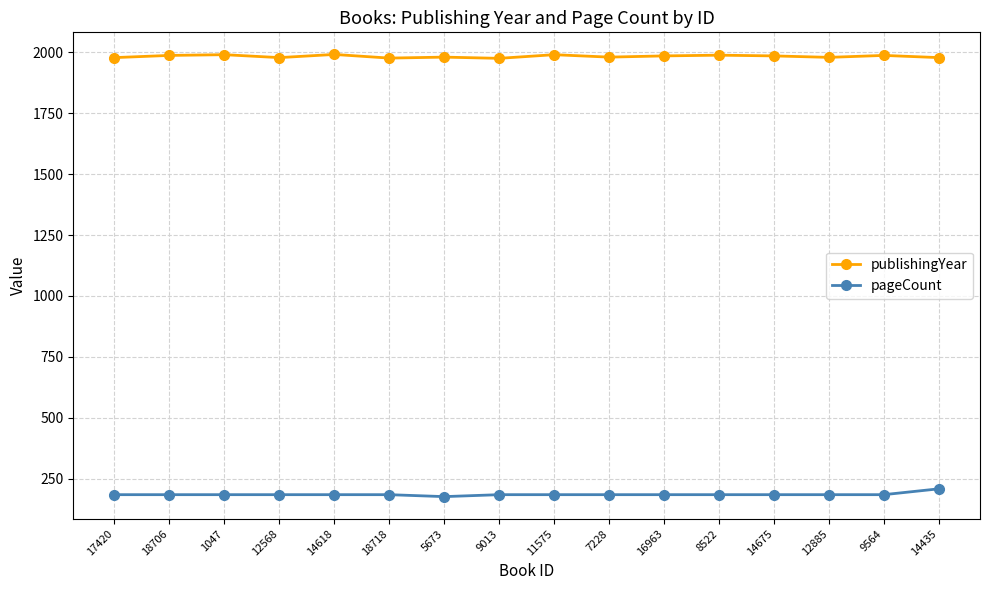

What is the label of the 15th point from the left?

9564